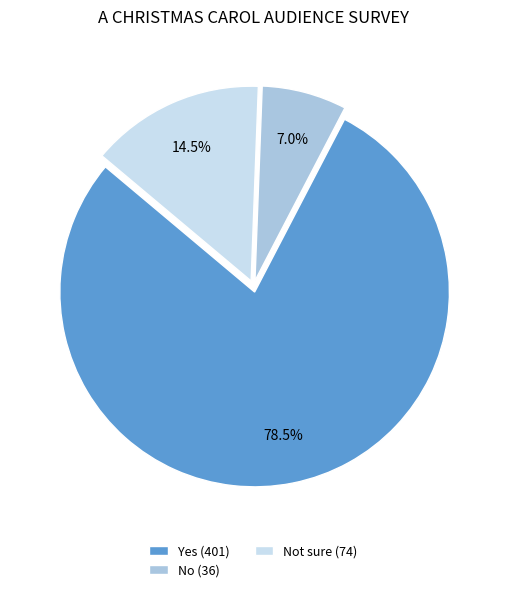

Rank the categories by value from lowest to highest.

No (36), Not sure (74), Yes (401)